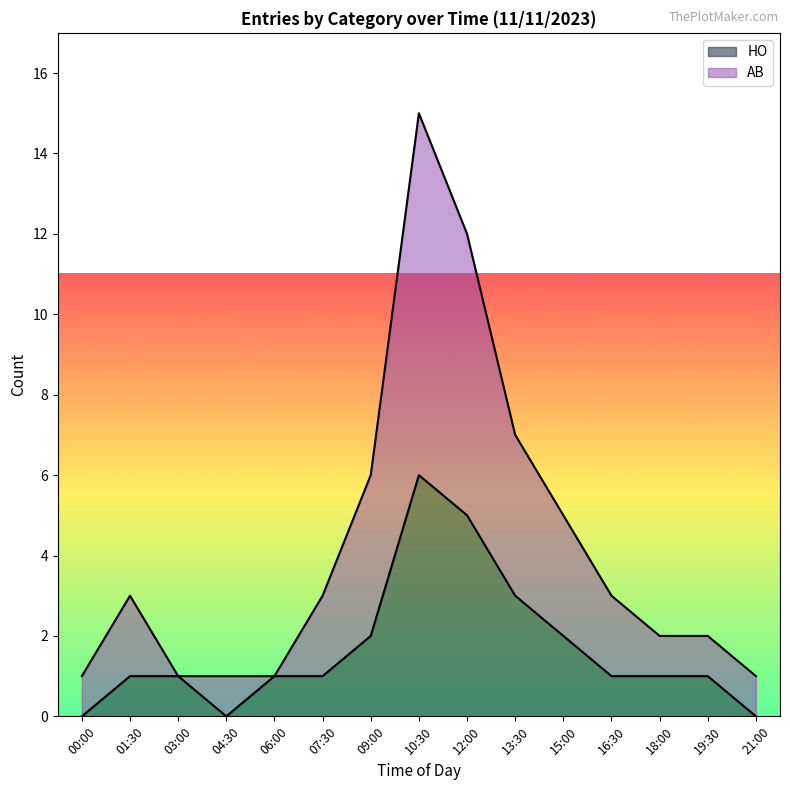

What is the total value across all series at 16:30?

3